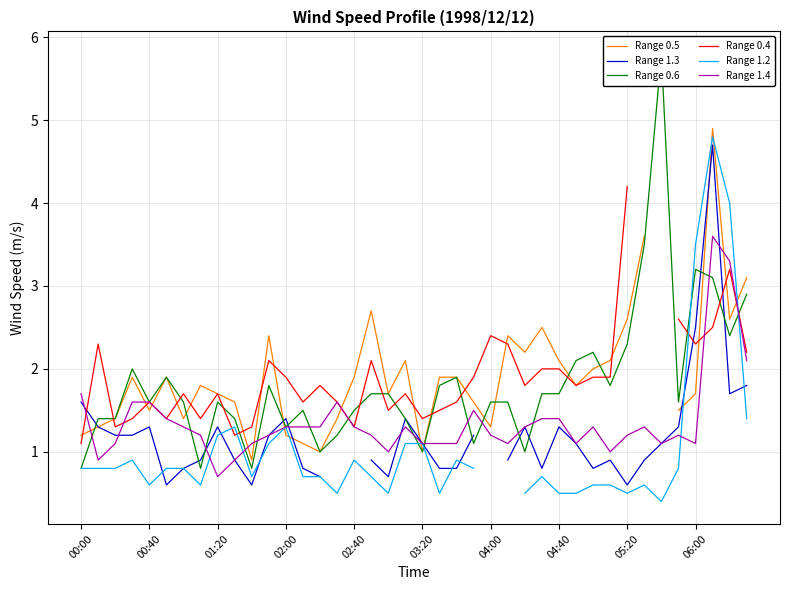

Which category has the highest value across all series?

34